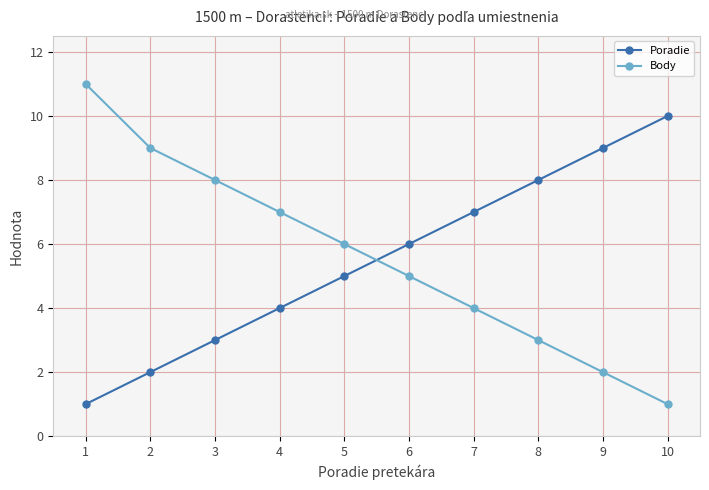

List the series in order of their overall mean, highest first.

Body, Poradie